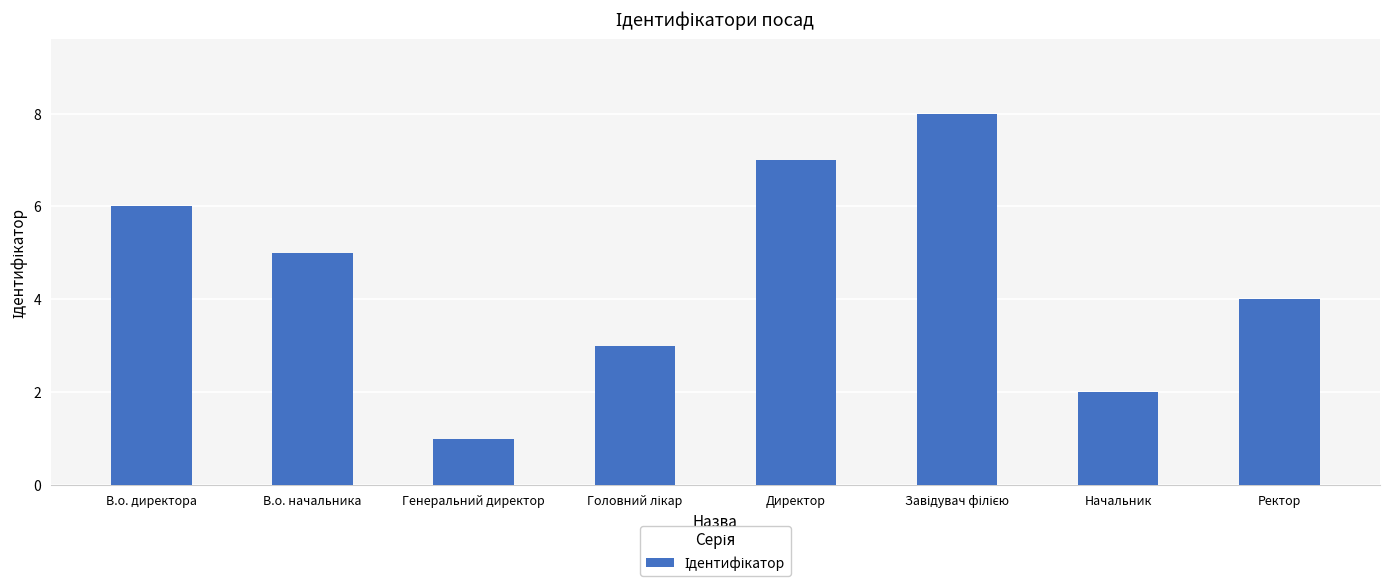

What is the label of the 4th bar from the right?

Директор